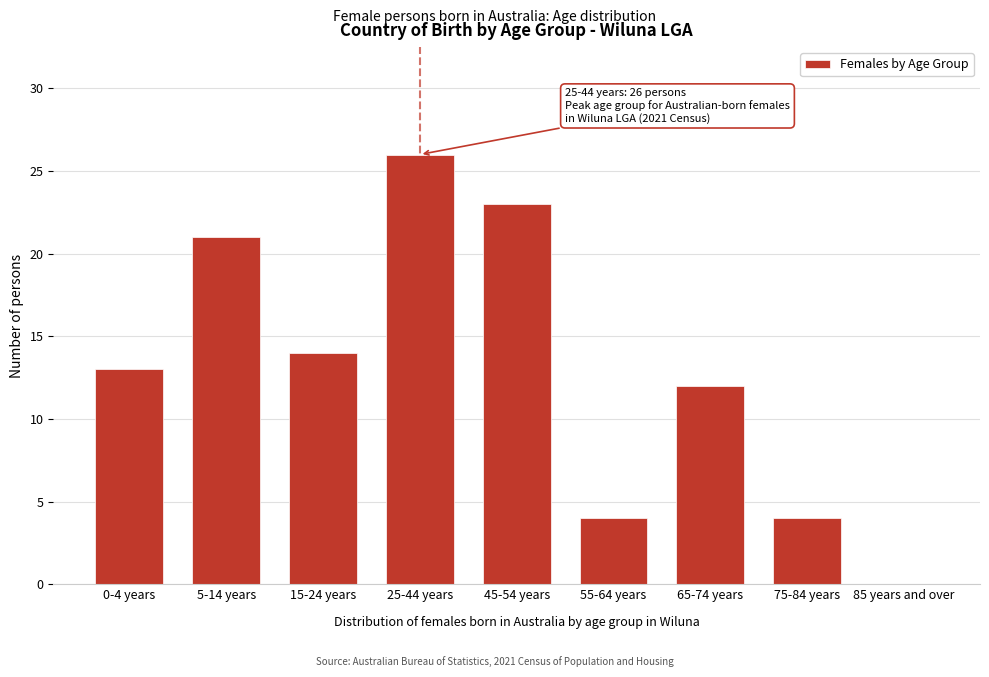

Reading right to left, list all the values displayed in this chart.

85 years and over=0	75-84 years=4	65-74 years=12	55-64 years=4	45-54 years=23	25-44 years=26	15-24 years=14	5-14 years=21	0-4 years=13